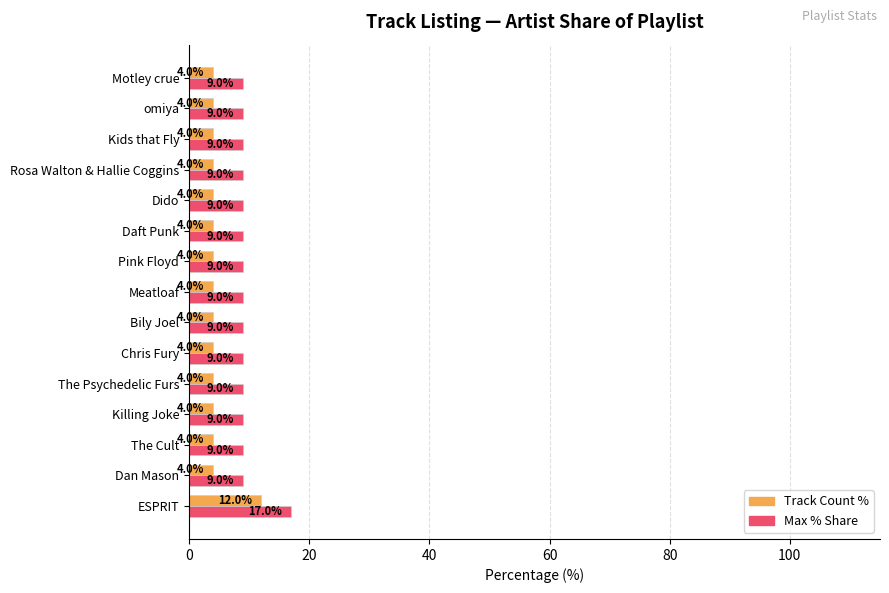

At which category is the sum across all series the highest?

ESPRIT